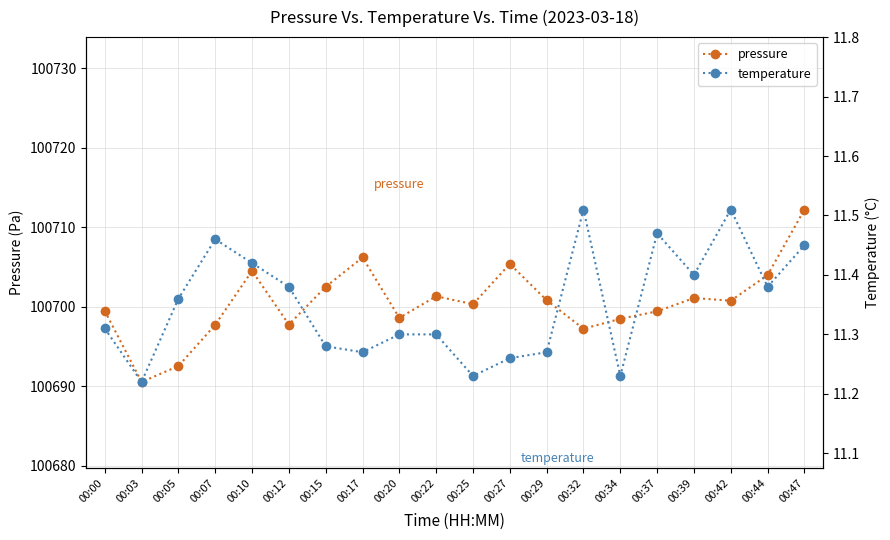

Where is the first local maximum for pressure?

00:10